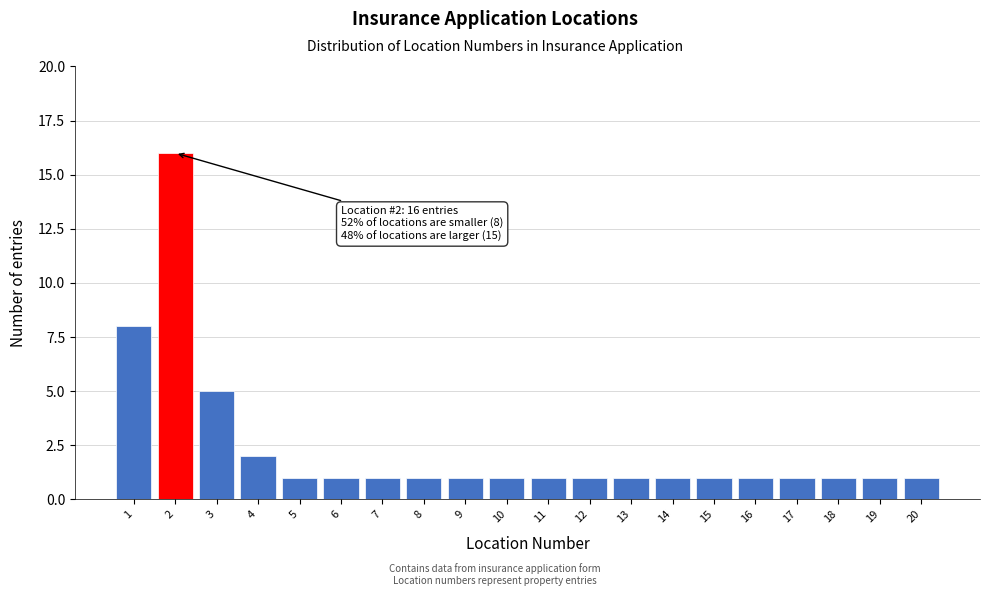

Reading left to right, what are all the values shown in this chart?

1=8	2=16	3=5	4=2	5=1	6=1	7=1	8=1	9=1	10=1	11=1	12=1	13=1	14=1	15=1	16=1	17=1	18=1	19=1	20=1